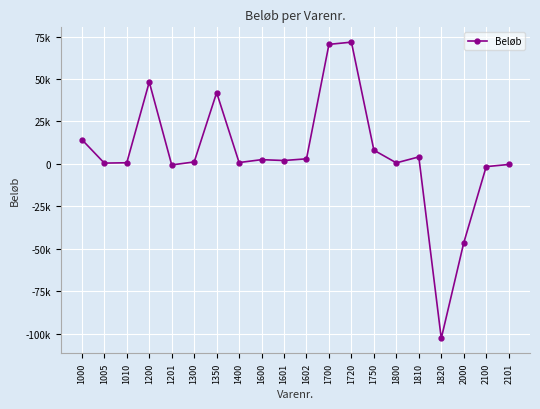

Which label corresponds to the largest value in the chart?

1720